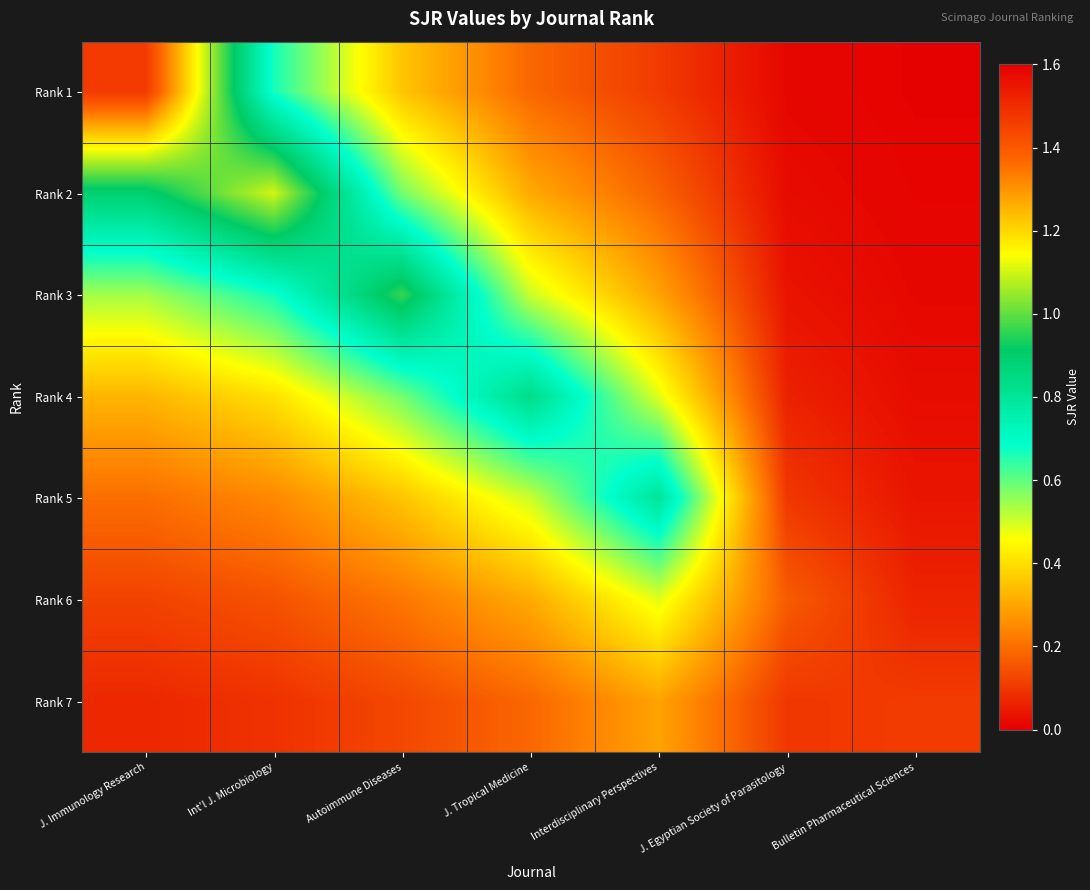

What is the difference between the highest and lowest values at Interdisciplinary Perspectives?

0.7